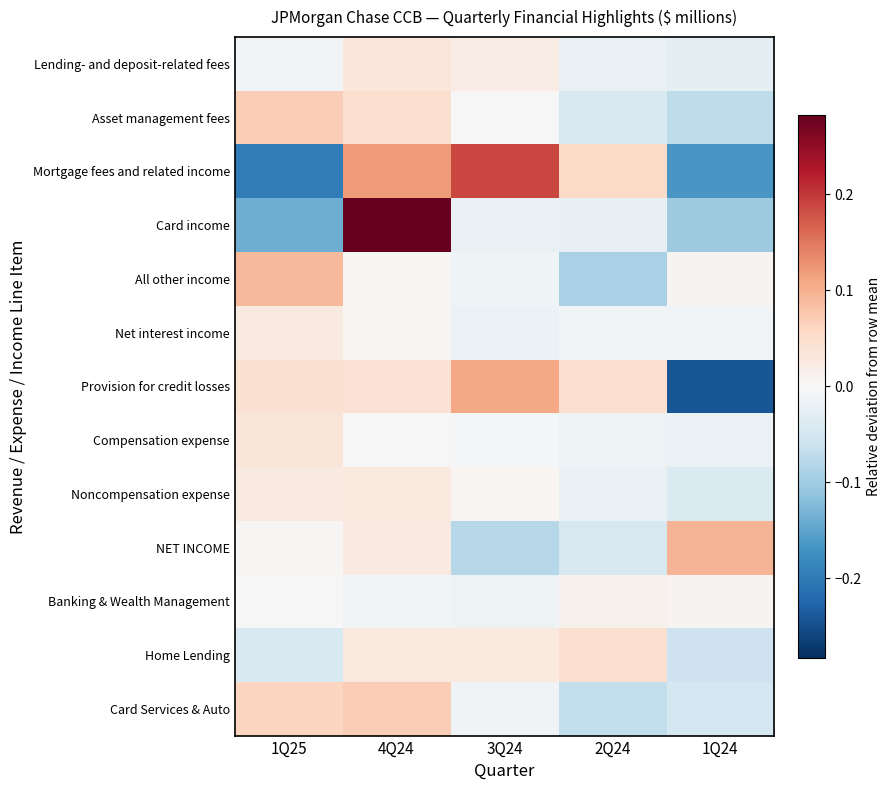

Which series has the widest spread of values?

Card income